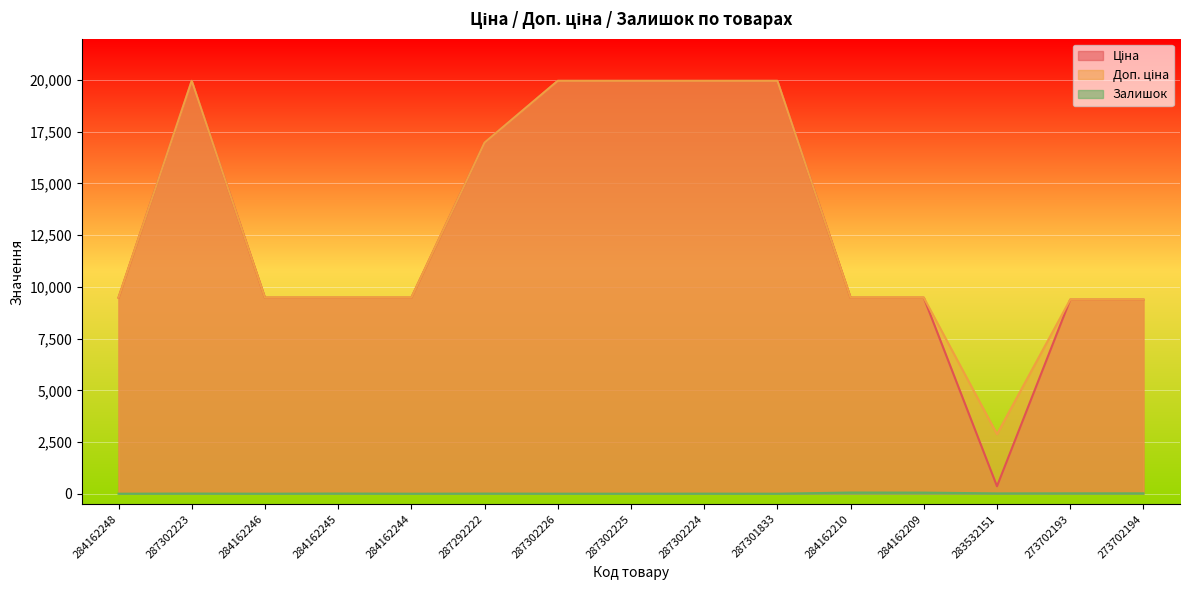

Which category has the highest value across all series?

287302223